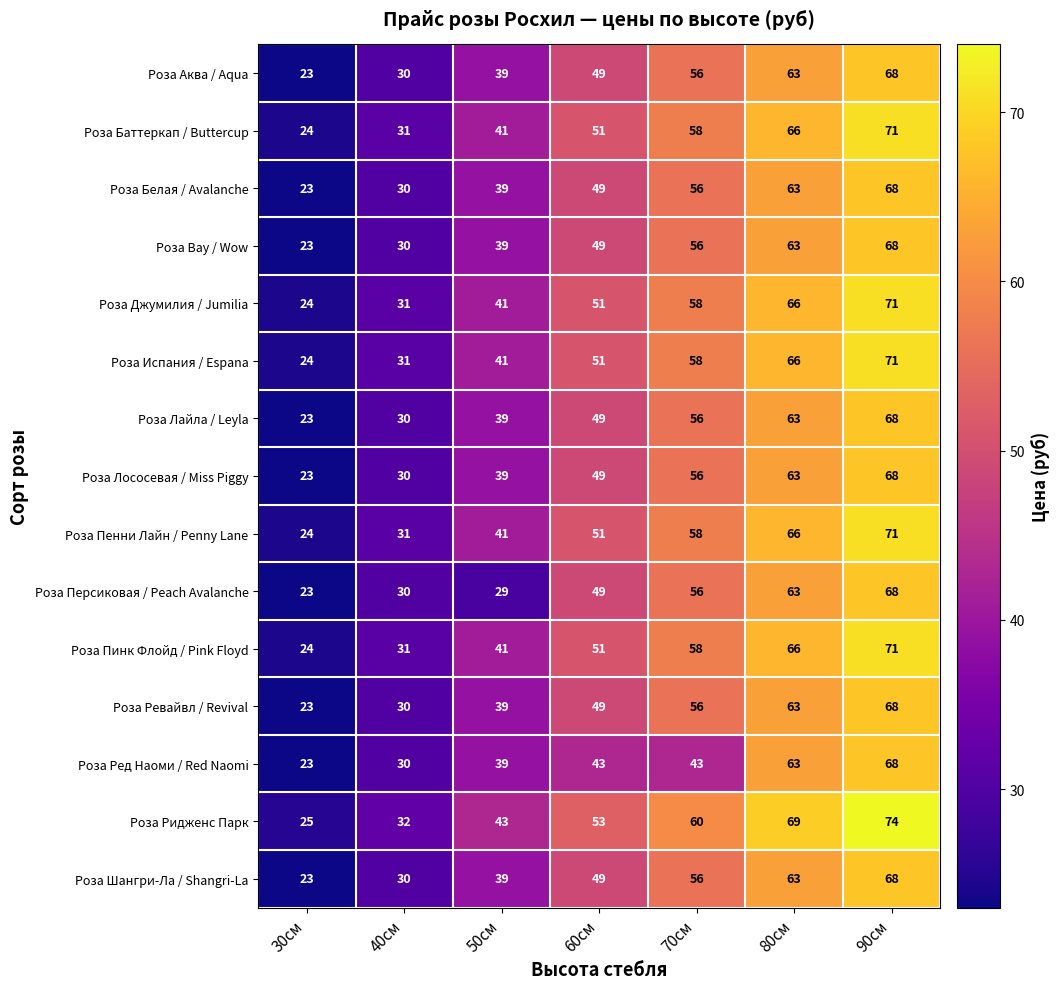

What is the sum of the Роза Баттеркап / Buttercup values at 90см and 30см?

95